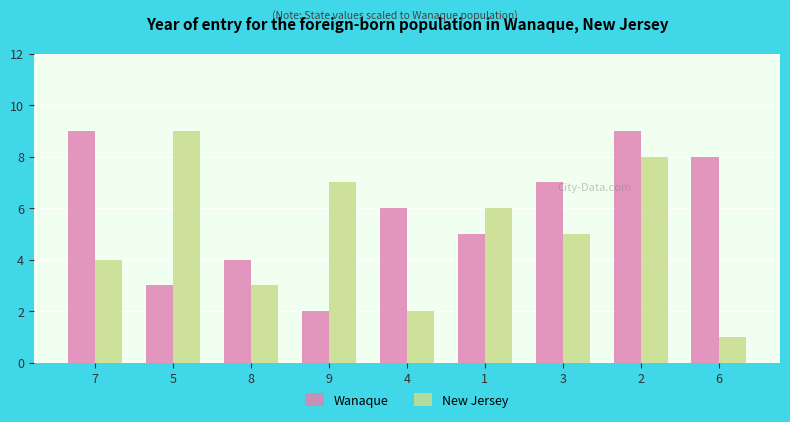

How many data points in New Jersey are less than 5?

4